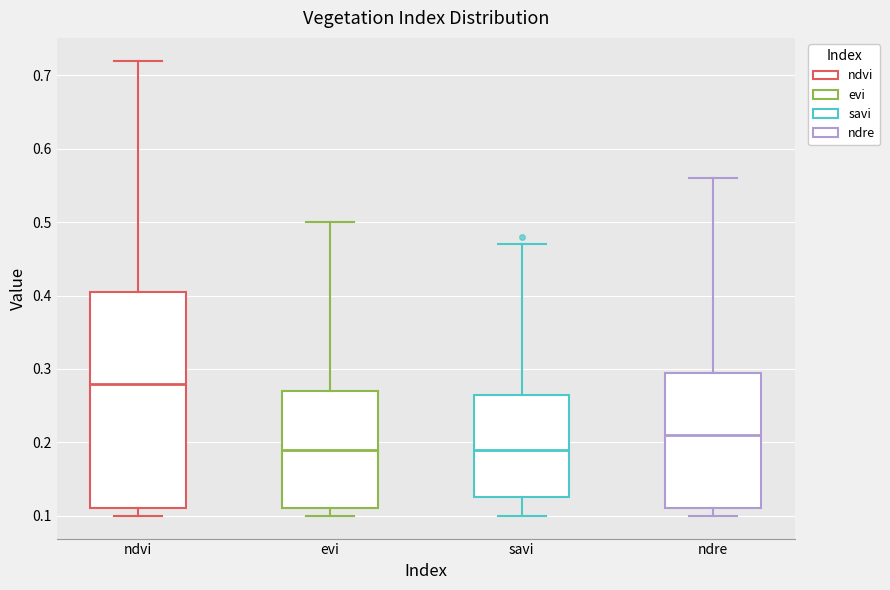

Comparing the boxes themselves (not the whiskers), which one is the tallest?

ndvi